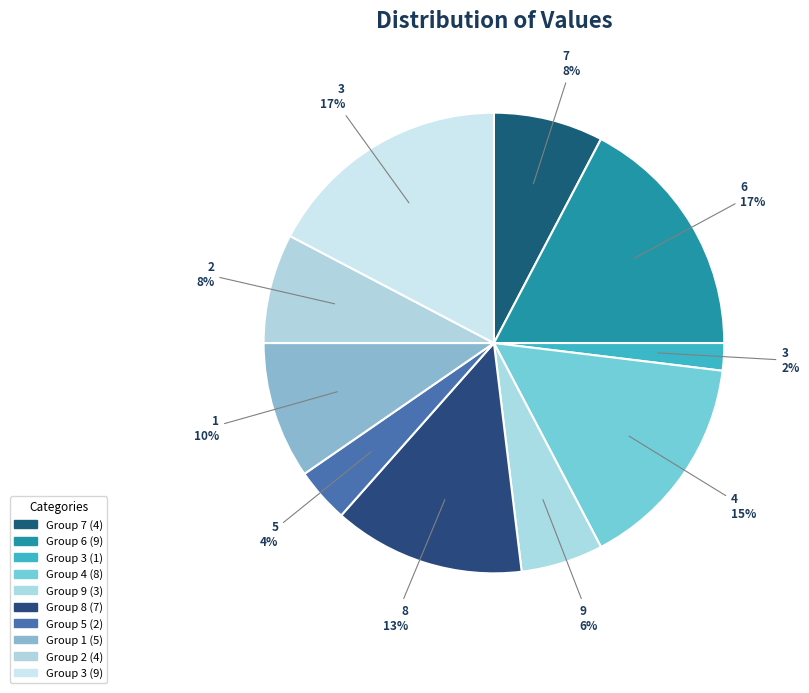

How many segments does this pie chart have?

10